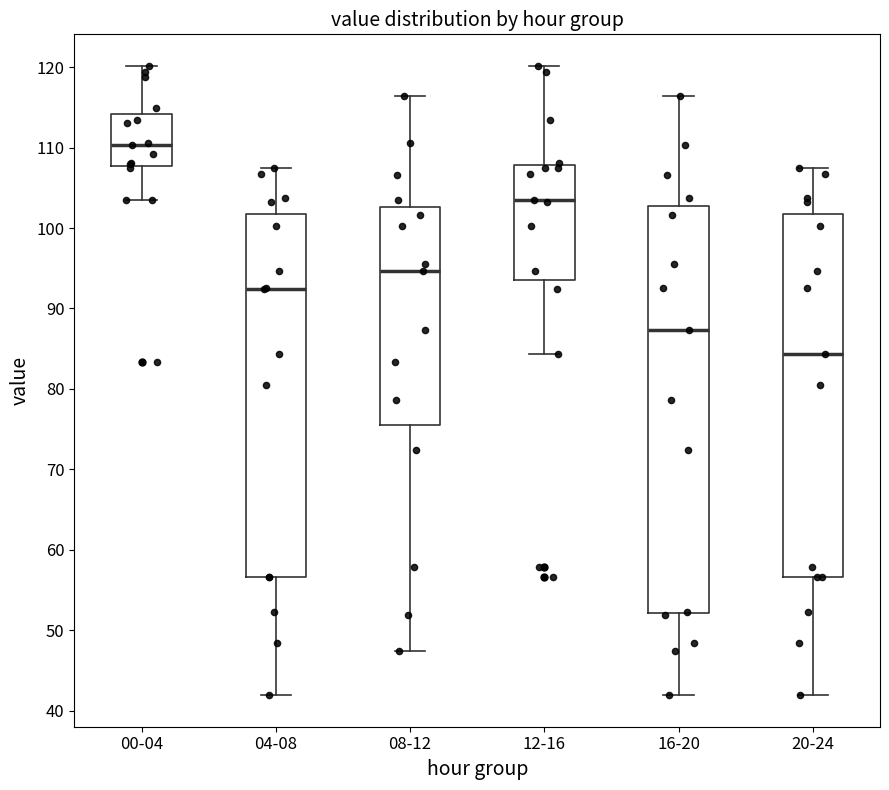

Reading left to right, transcribe this box plot: for each box, give where its median line is, the range the box spans, and where its two whiskers end, as read against the y-axis. The values are not printed on the chart, so give them approximately, as read against the axis.

00-04: median 110, box 108 to 114, whiskers 103 to 120
04-08: median 92, box 57 to 102, whiskers 42 to 108
08-12: median 95, box 76 to 103, whiskers 47 to 116
12-16: median 103, box 94 to 108, whiskers 84 to 120
16-20: median 87, box 52 to 103, whiskers 42 to 116
20-24: median 84, box 57 to 102, whiskers 42 to 108